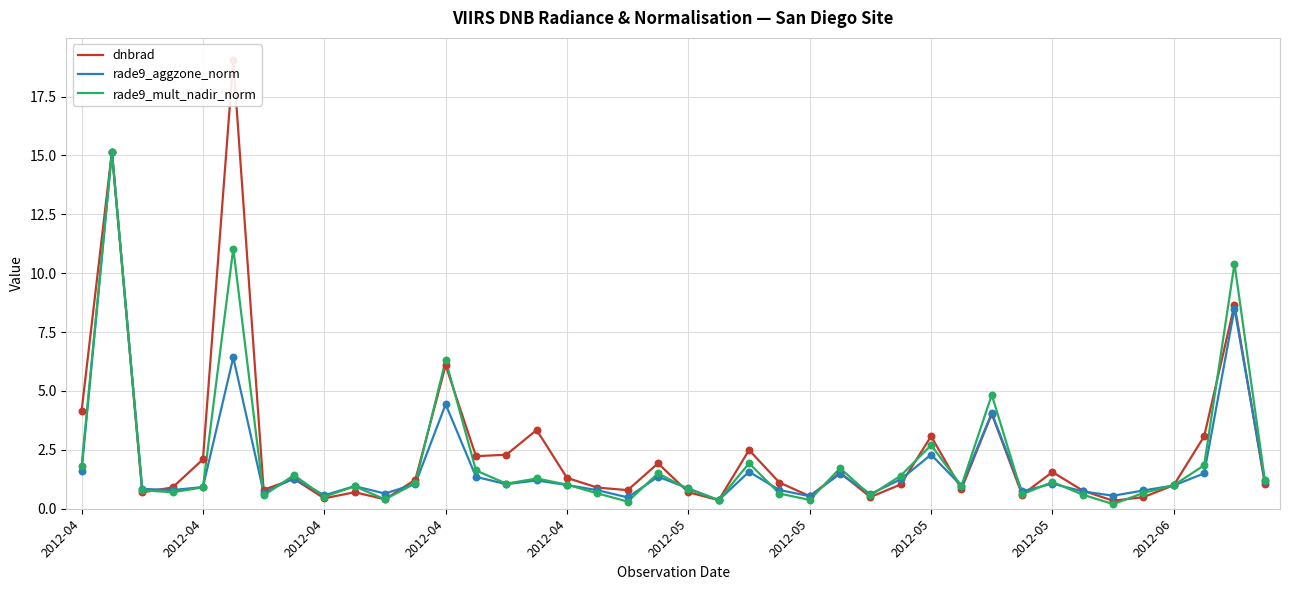

What is the total value across all series at 2012-04?

7.5